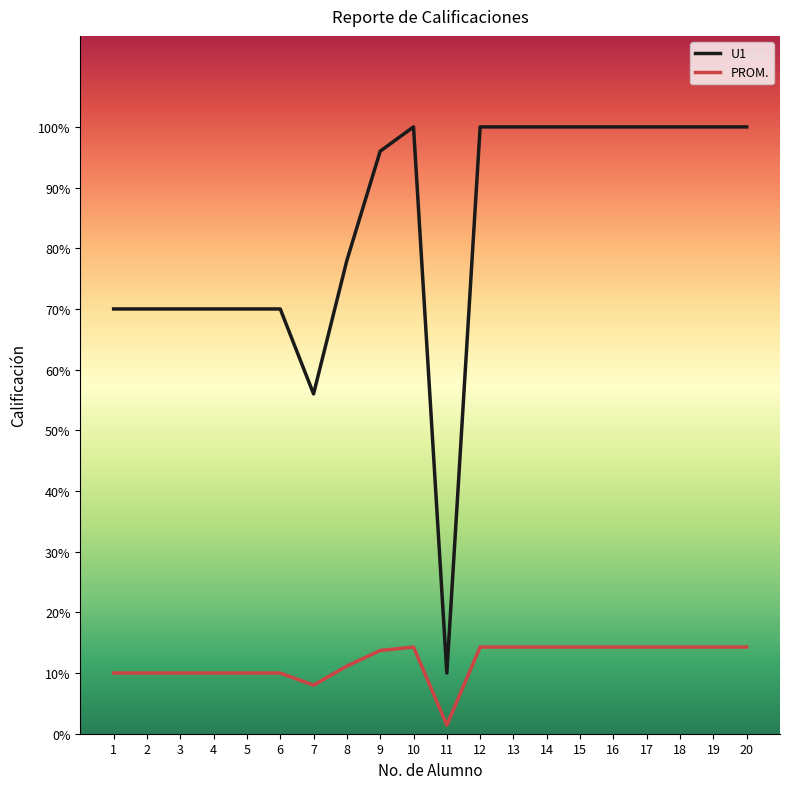

What is the greatest value displayed?

100.0